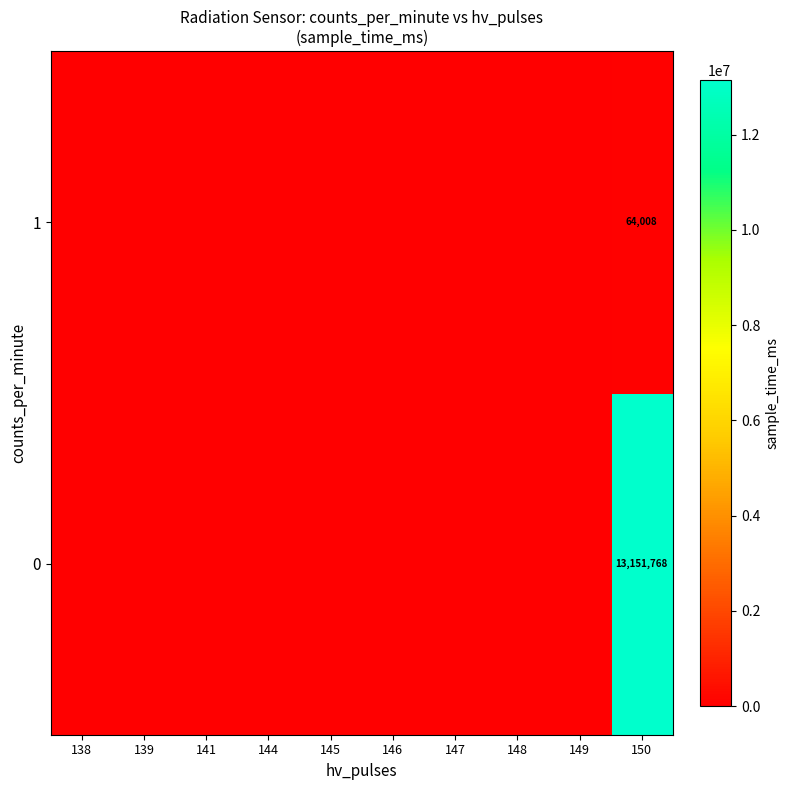

What is the total value across all series at 150?

13215776